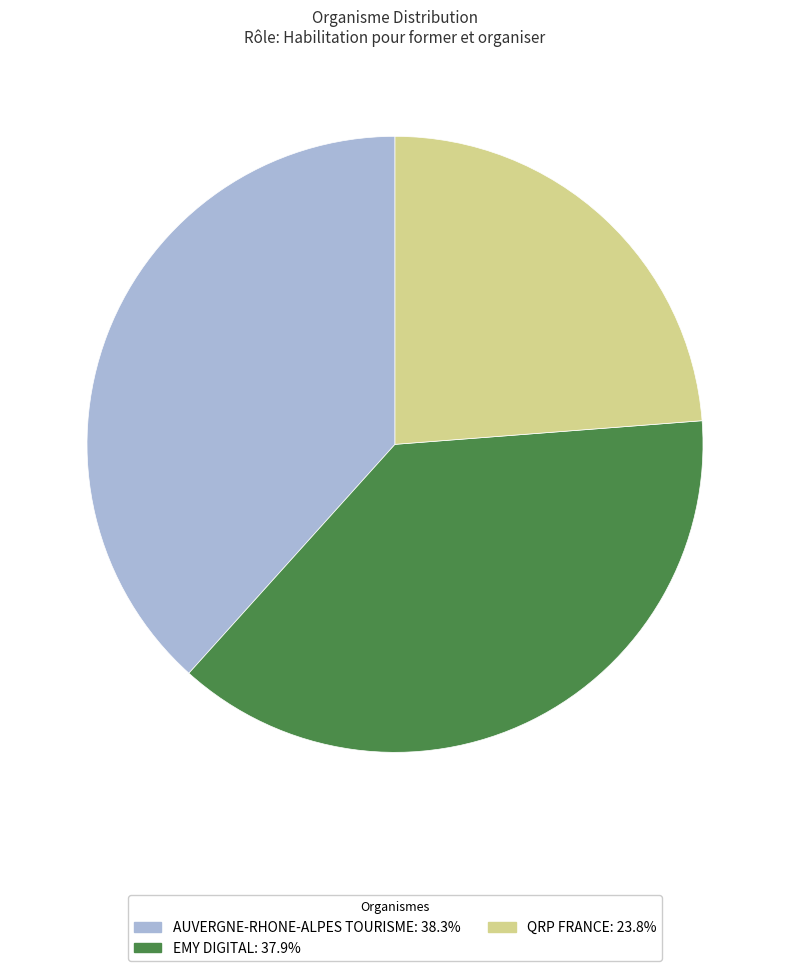

Which slice is the smallest?

QRP FRANCE